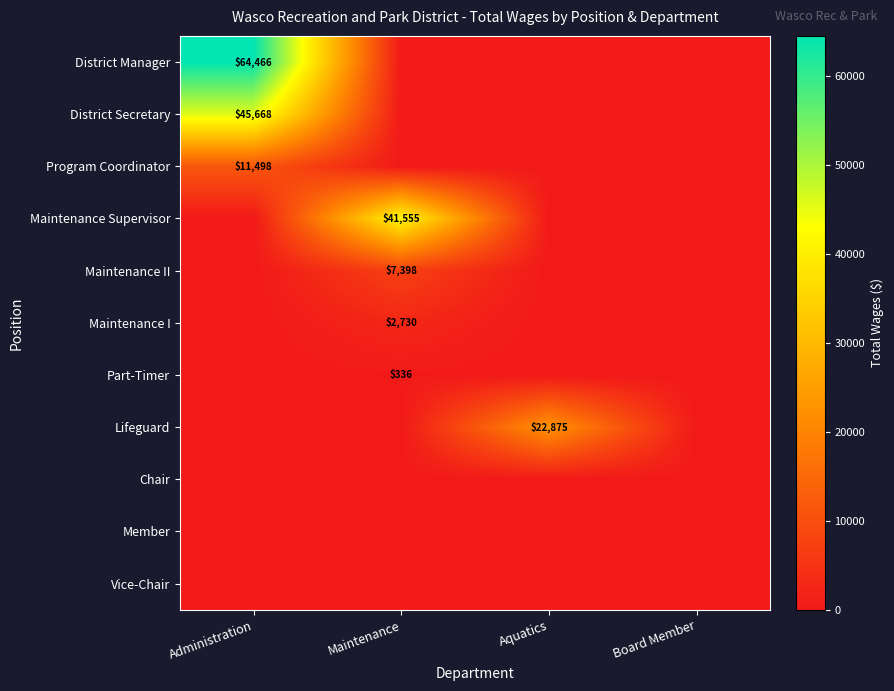

Is it true that District Manager equals 64466 at Administration?

True